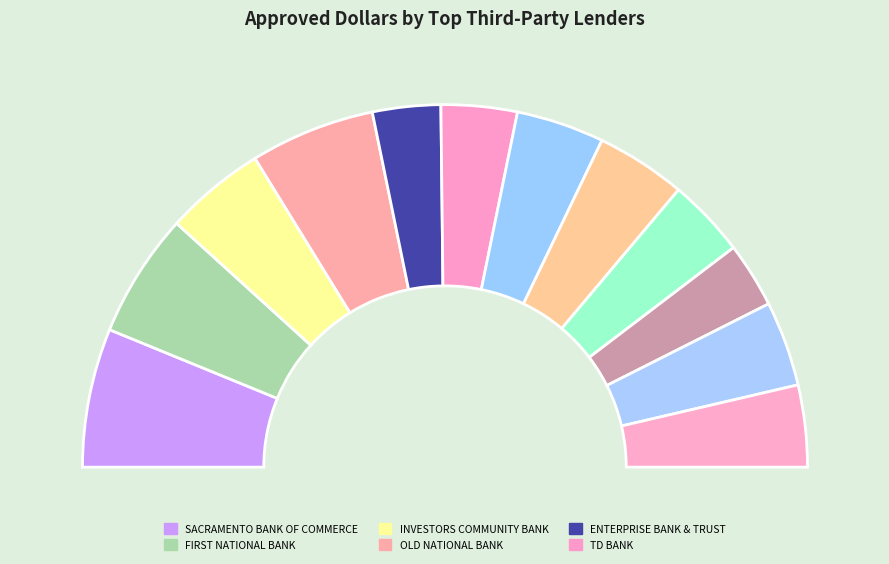

Count the number of slices in the pie.

12